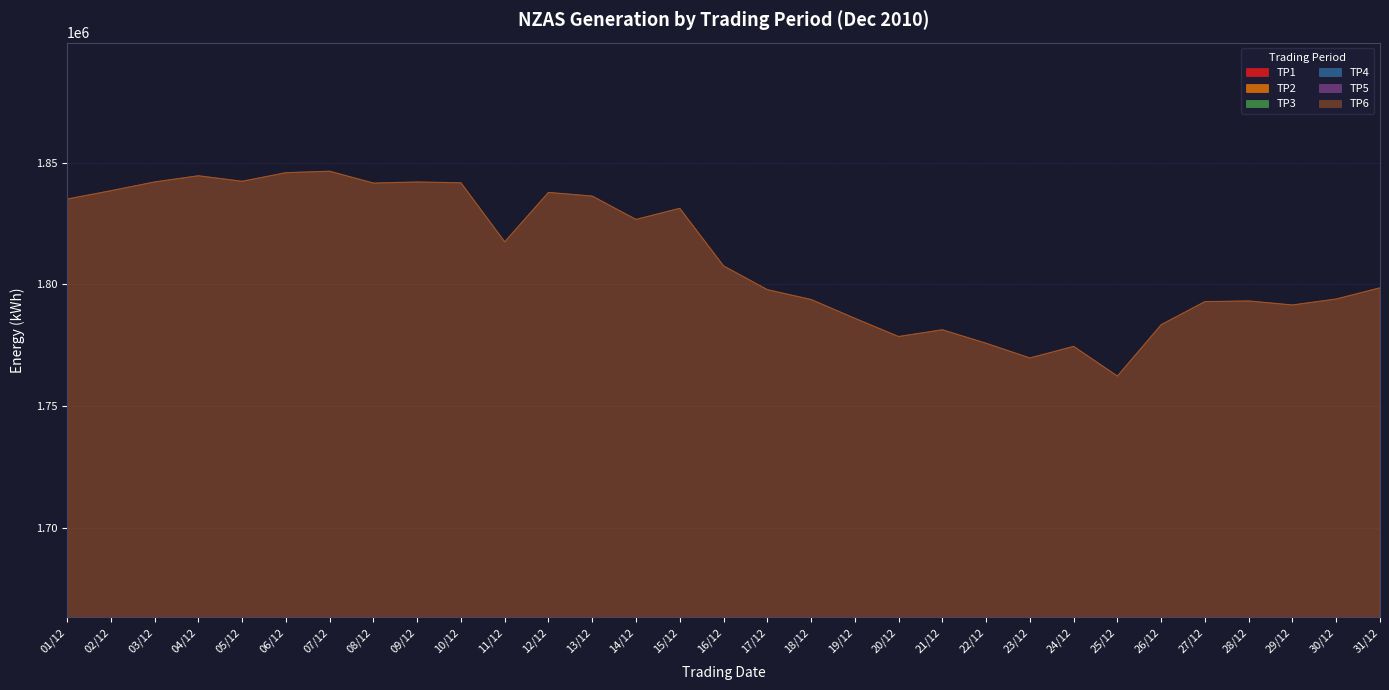

Rank the series by their maximum value, from highest to lowest.

TP4, TP6, TP3, TP1